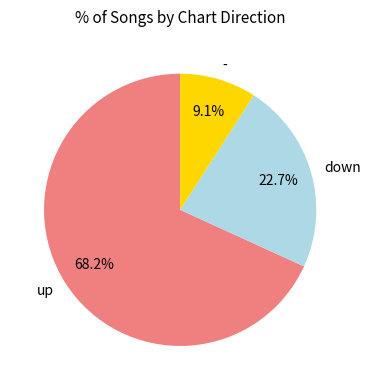

Which has a higher value, - or up?

up